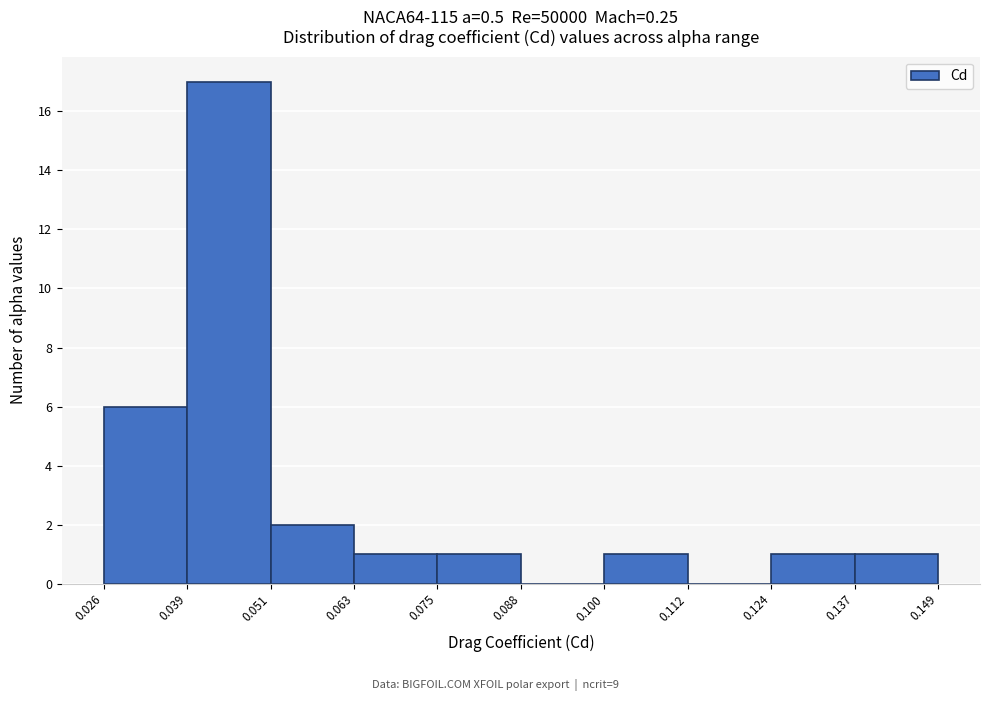

Reading left to right, list every bar in this chart as the range it spans on the x-axis followed by its height. The values are not printed on the chart, so give them approximately, as read against the axis.

0.026 to 0.039: 6
0.039 to 0.051: 17
0.051 to 0.063: 2
0.063 to 0.075: 1
0.075 to 0.088: 1
0.088 to 0.100: 0
0.100 to 0.112: 1
0.112 to 0.124: 0
0.124 to 0.137: 1
0.137 to 0.149: 1